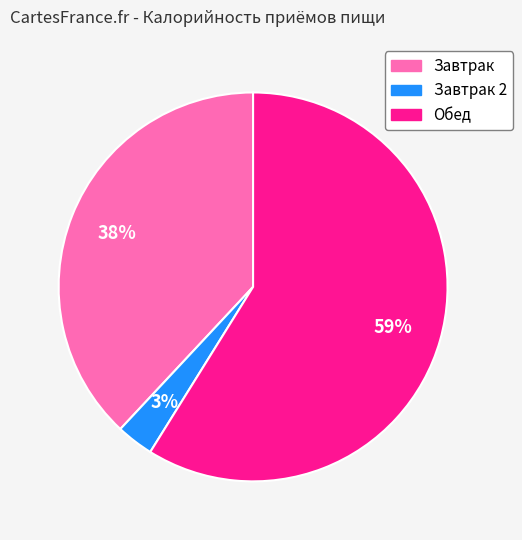

Count the number of slices in the pie.

3